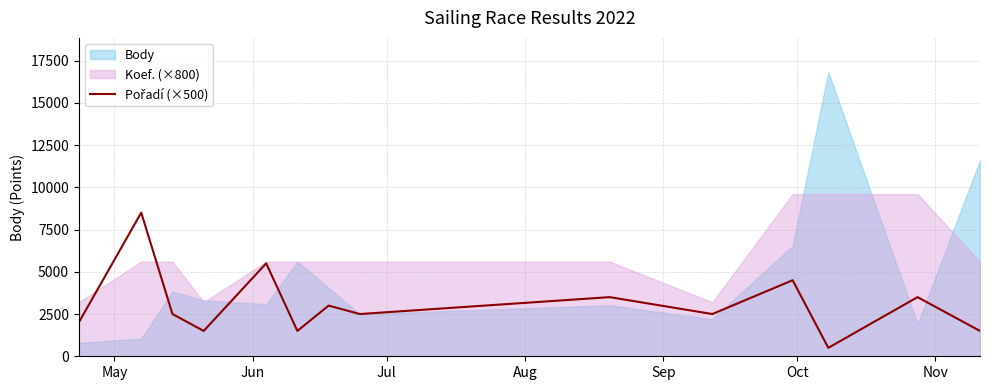

True or false: there are more than 0 points higher than both neighbors.

True